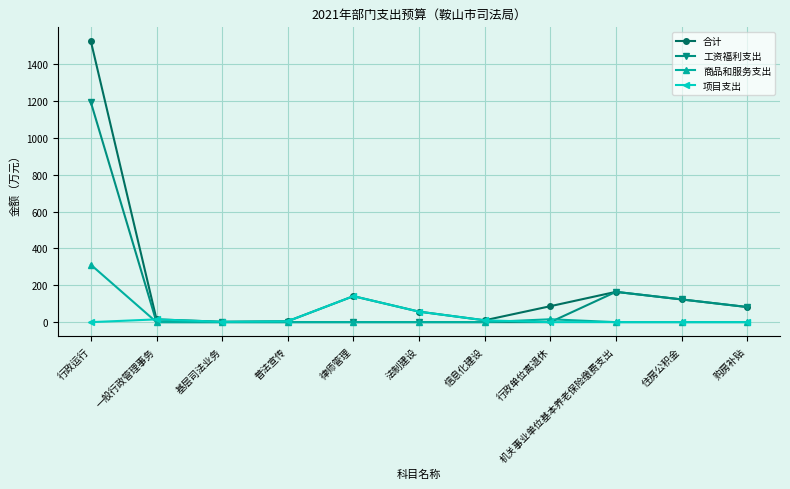

Which series has the largest total across all categories?

合计